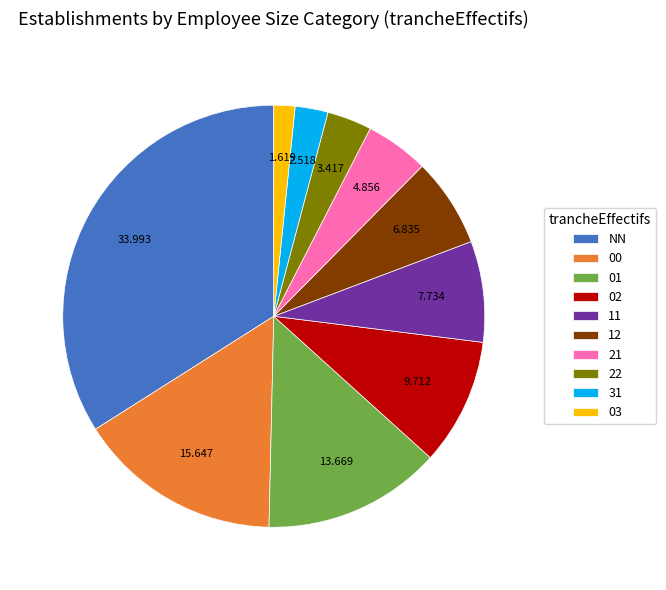

Which has a higher value, 00 or 03?

00